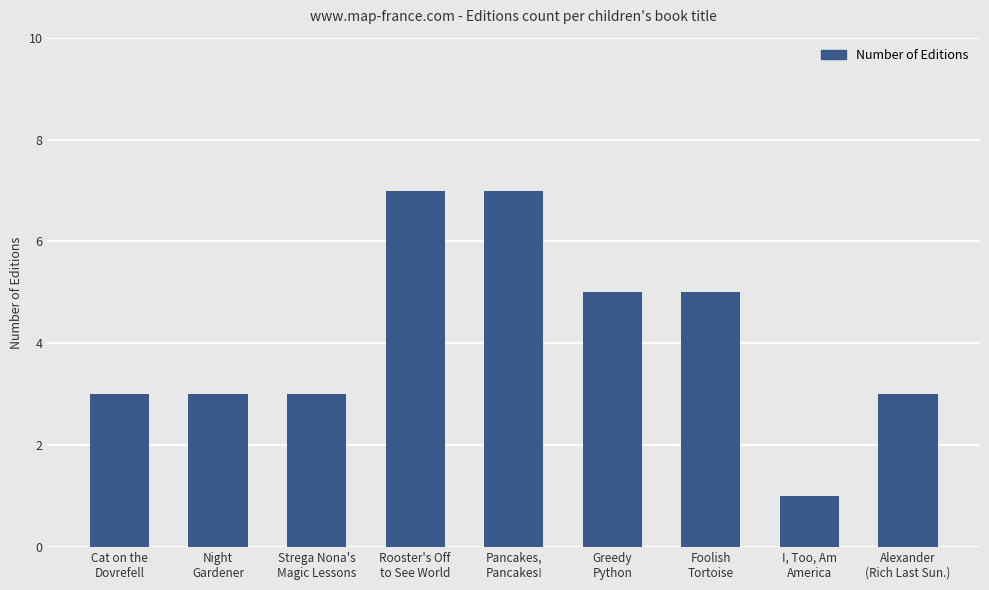

What is the minimum value shown in the chart?

1